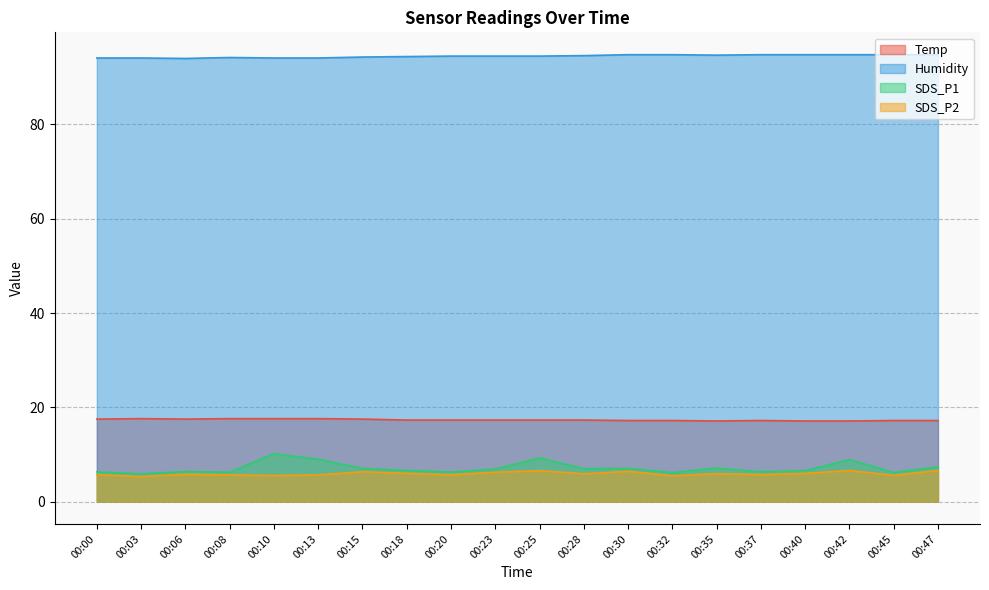

True or false: SDS_P2 has more than 1 interior local peaks.

True